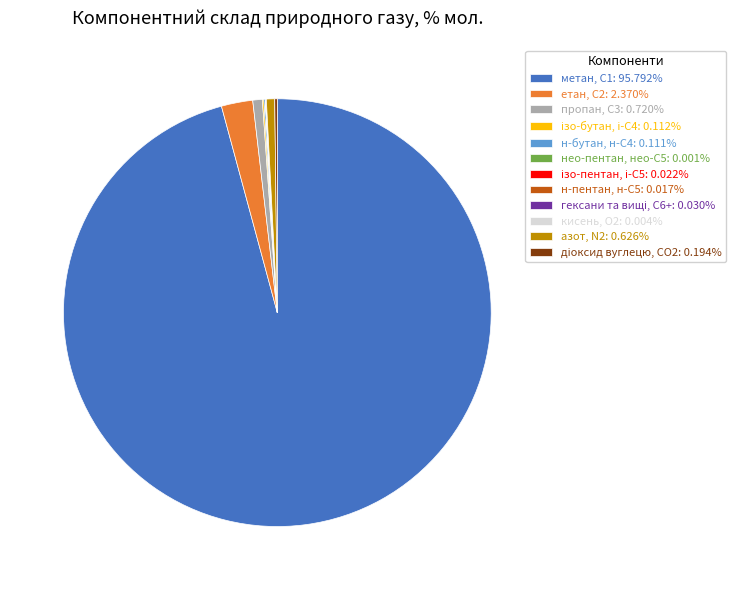

Does any single category account for the majority?

Yes